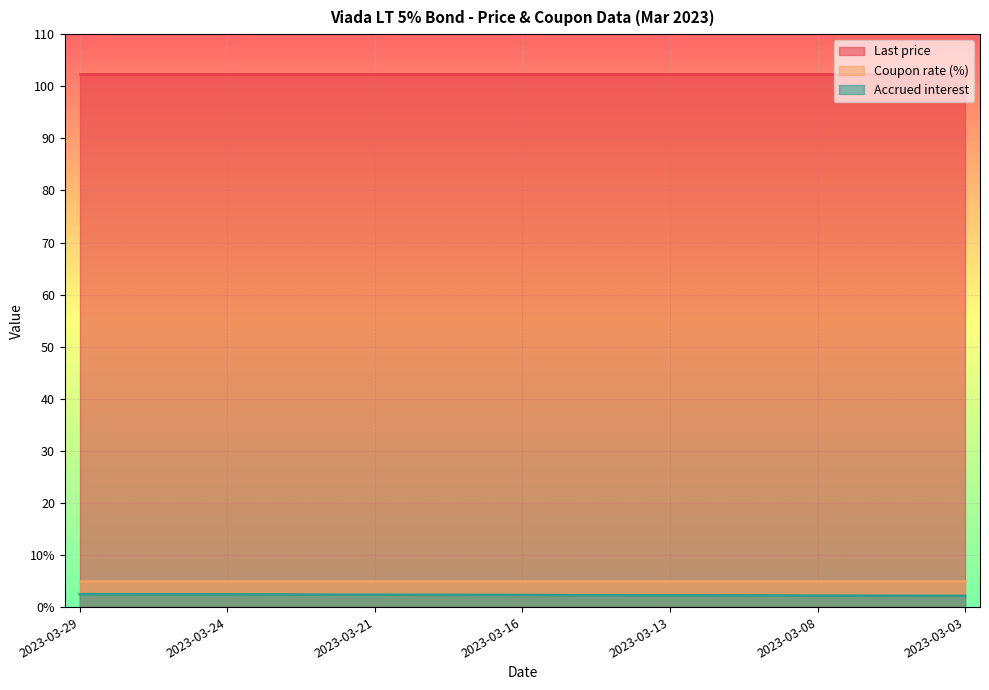

True or false: Accrued interest and Last price intersect in this chart.

False